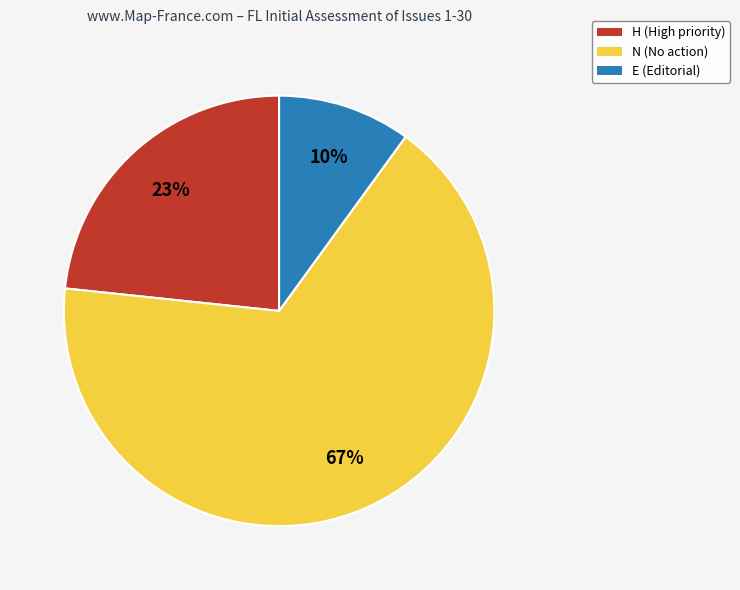

Between E (Editorial) and H (High priority), which is larger?

H (High priority)